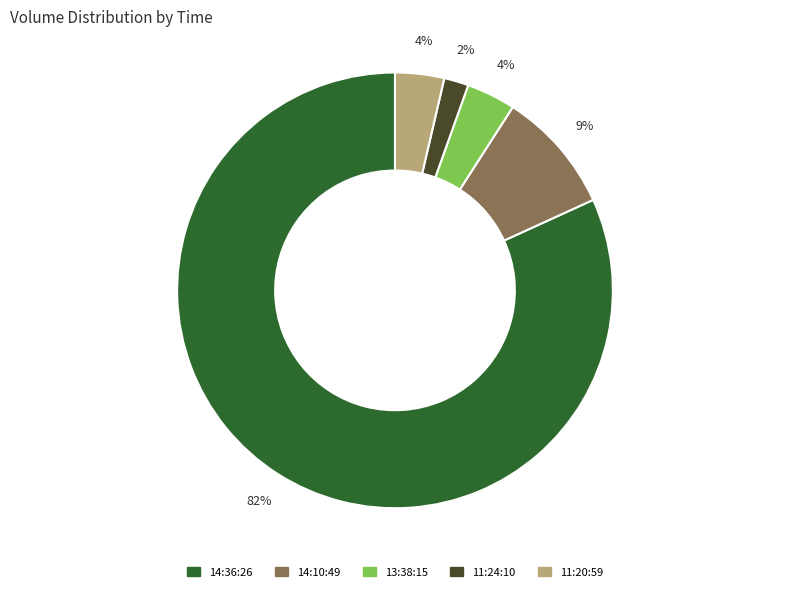

What is the majority slice?

14:36:26